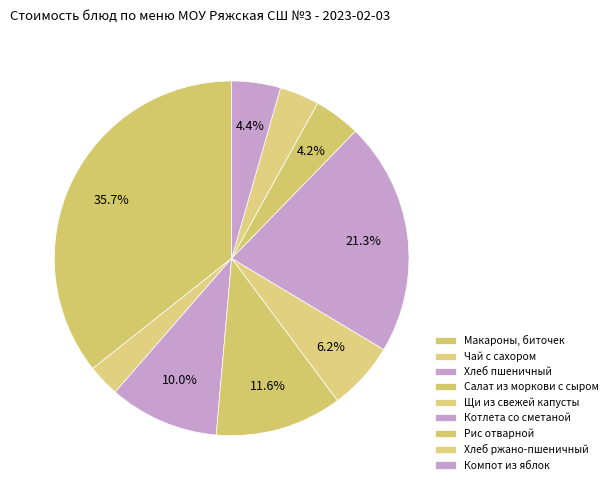

How many segments does this pie chart have?

9